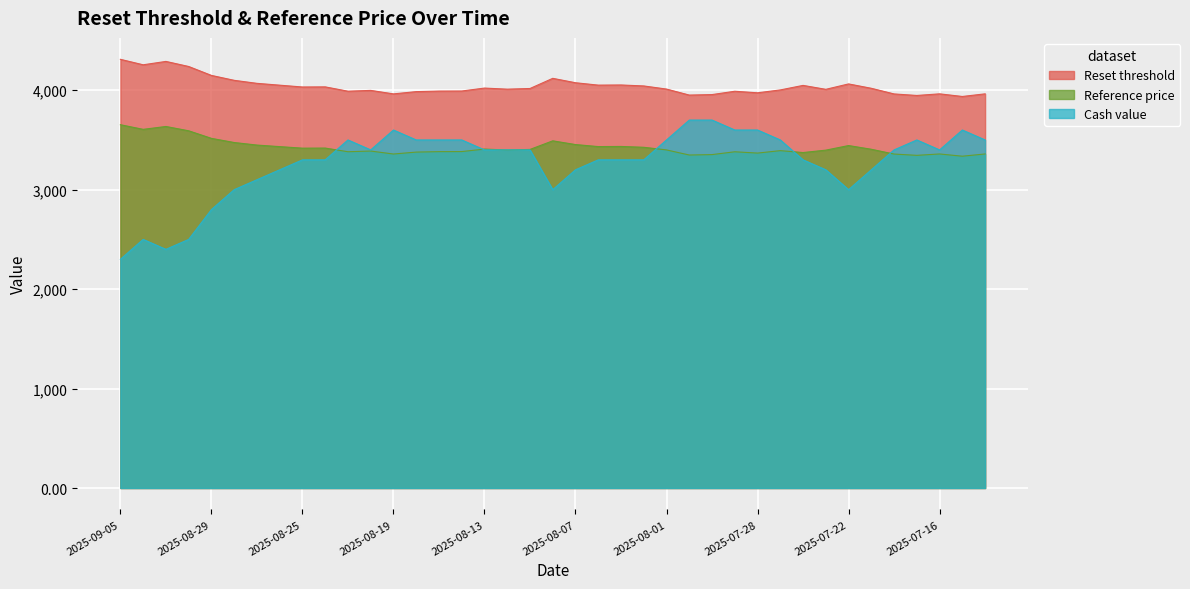

How many interior local peaks does the Cash value series have?

5